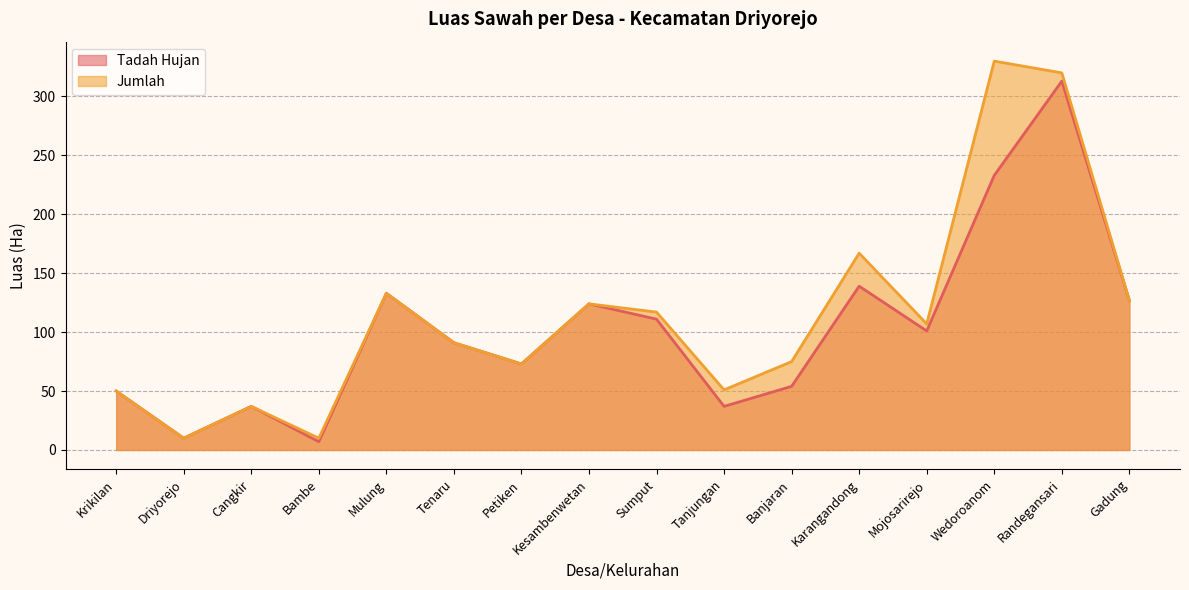

How many lines are shown in the chart?

2